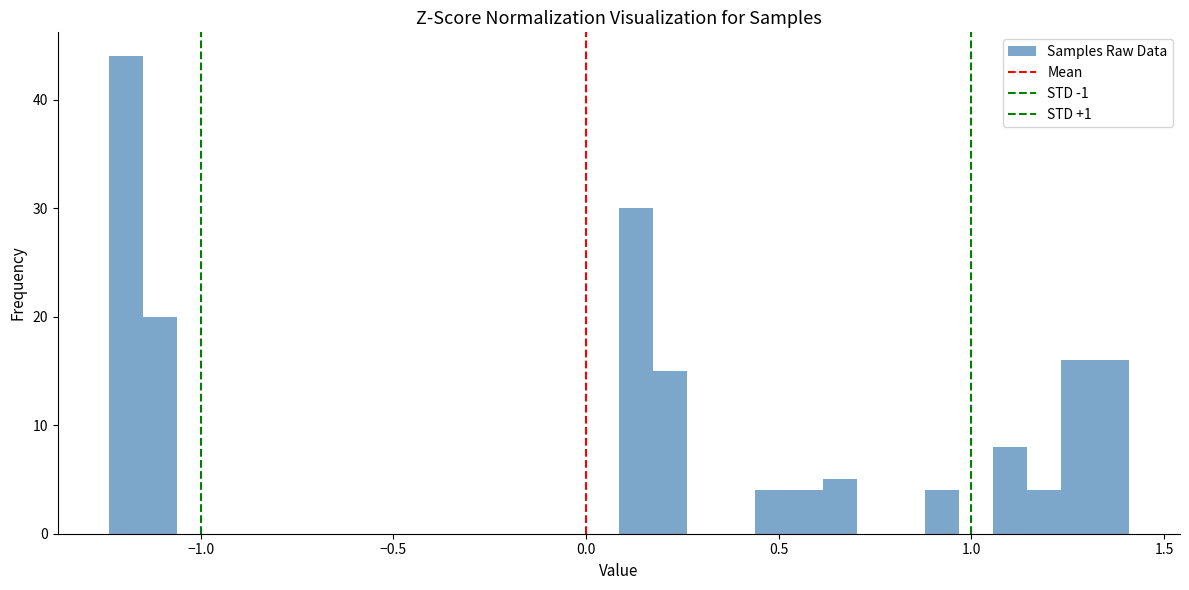

Around what value on the x-axis is the tallest bar? Give the approximate position of its centre, as read against the axis.

-1.20